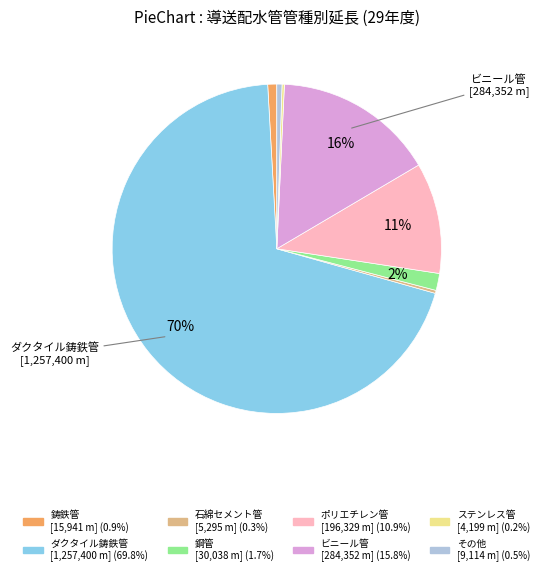

Which category has the biggest portion of the pie?

ダクタイル鋳鉄管